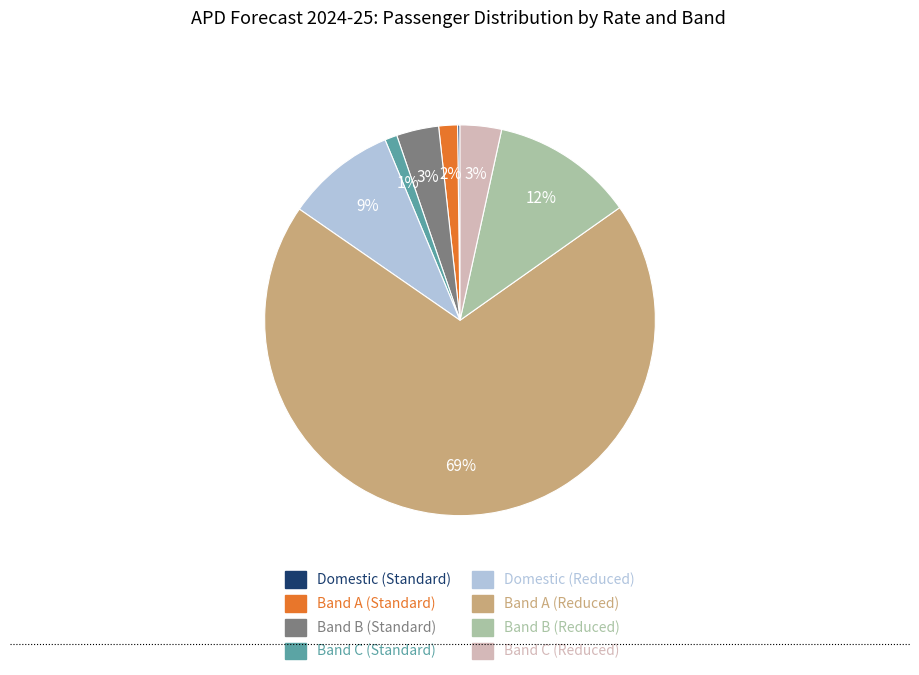

Combined, do Band B (Standard) and Band C (Reduced) account for over 50%?

No